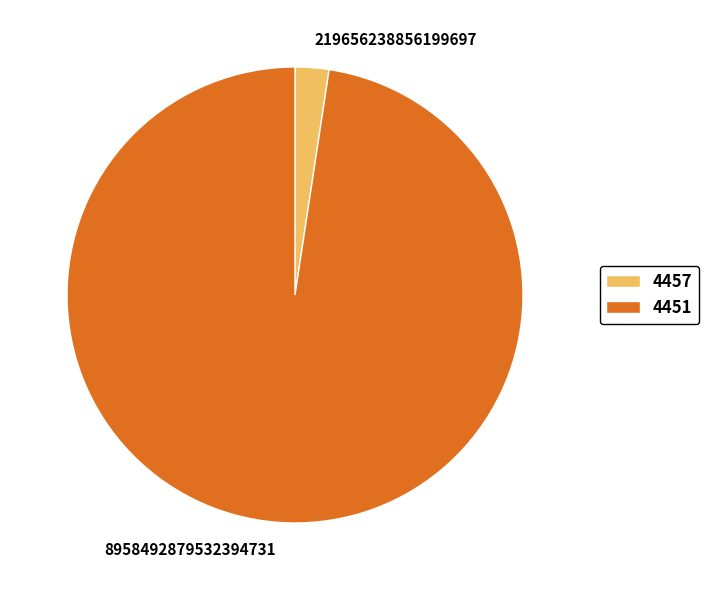

Is it true that 219656238856199697 is 17% of the pie?

False